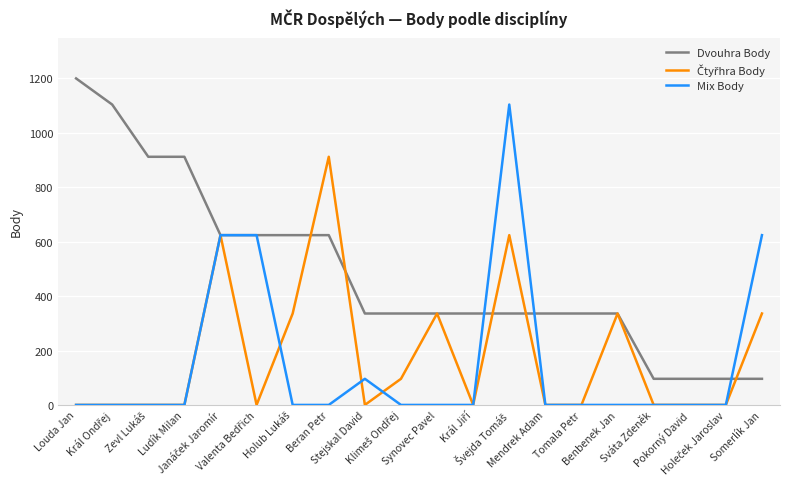

Is this an area chart (filled region under the line)?

No